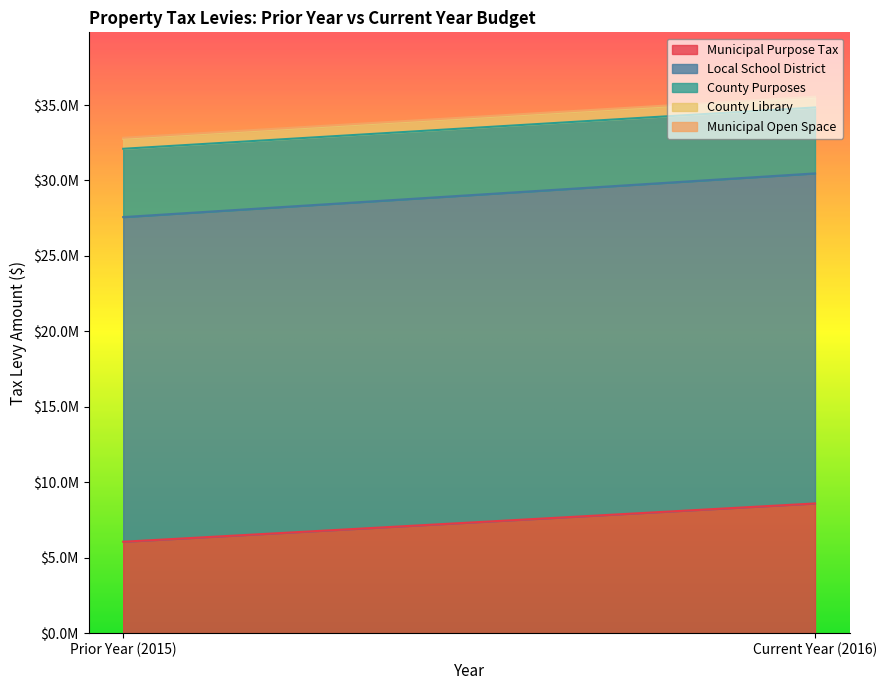

Which series has the largest range (max minus min)?

Municipal Purpose Tax